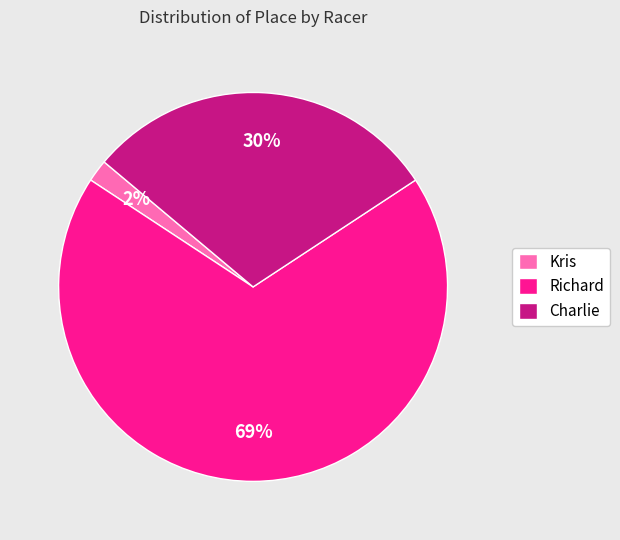

Count the number of slices in the pie.

3